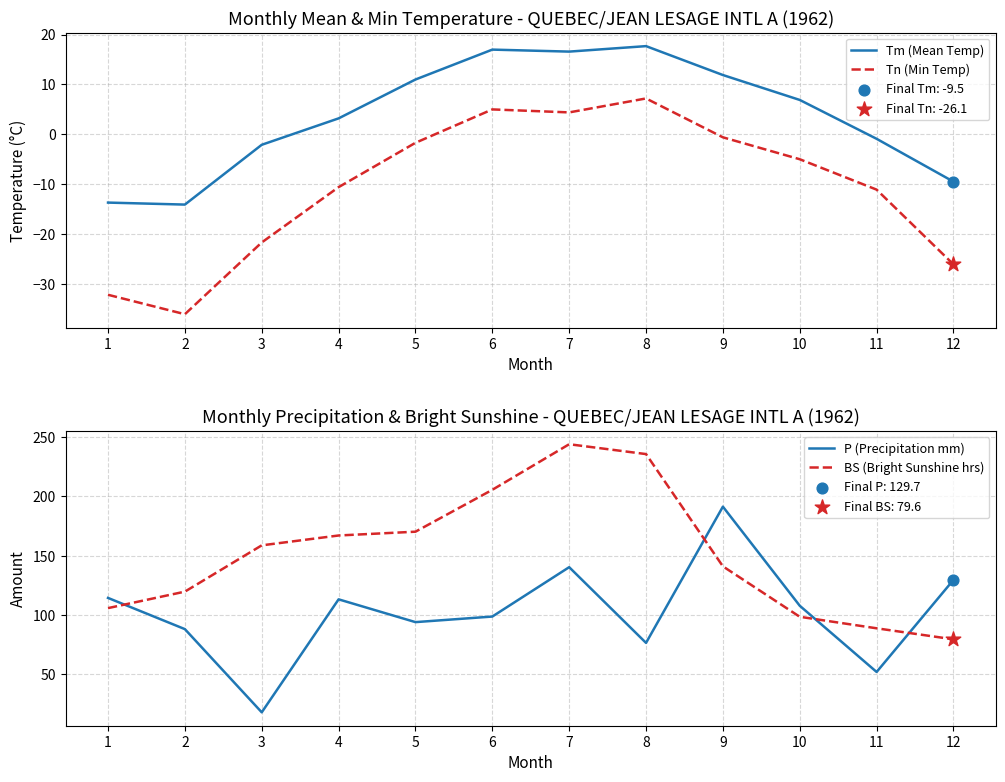

Which series contains the lowest Y value?

Tn (Min Temp)